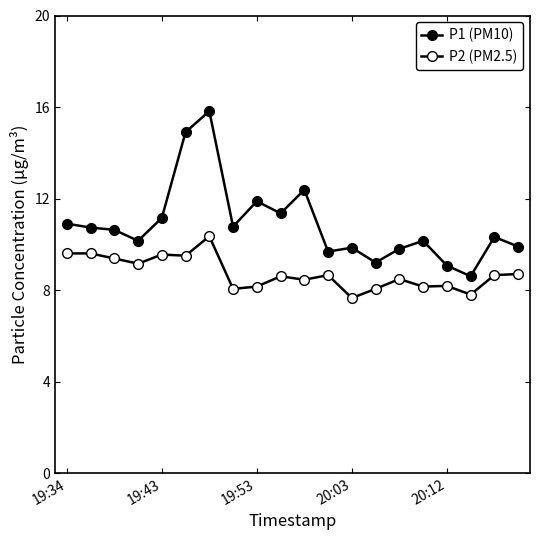

Count the number of categories in the chart.

20